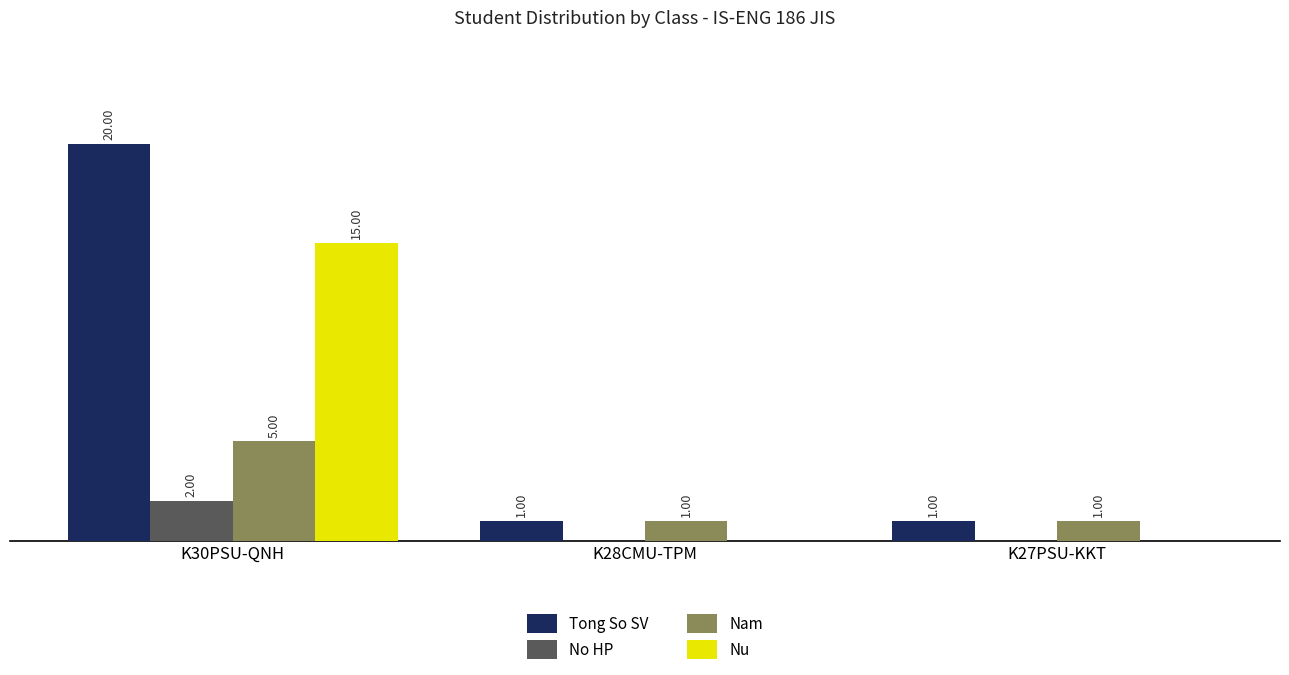

At which category is the sum across all series the highest?

K30PSU-QNH